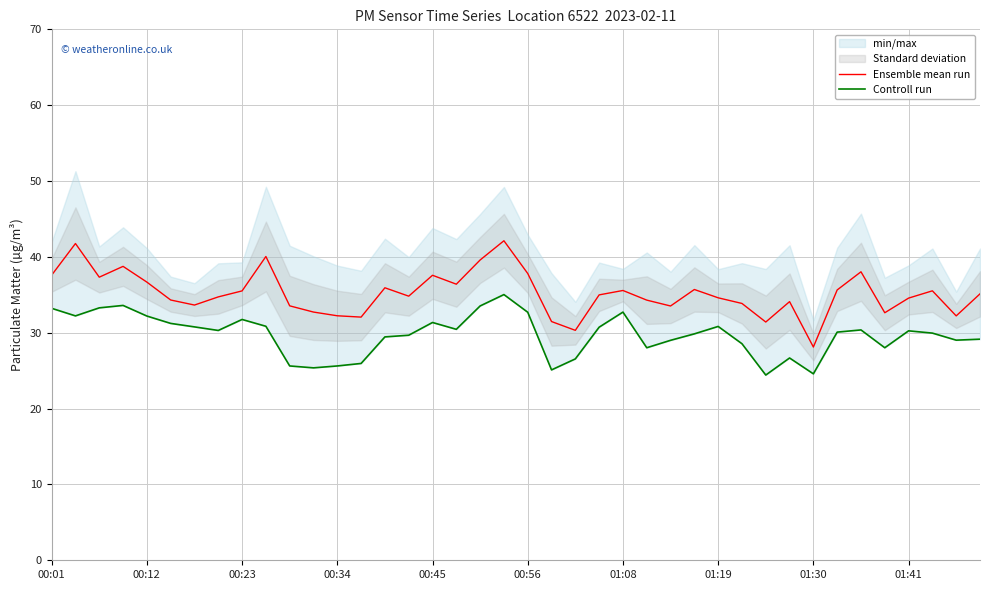

Between 29 and 33, which series saw the biggest shift?

Ensemble mean run